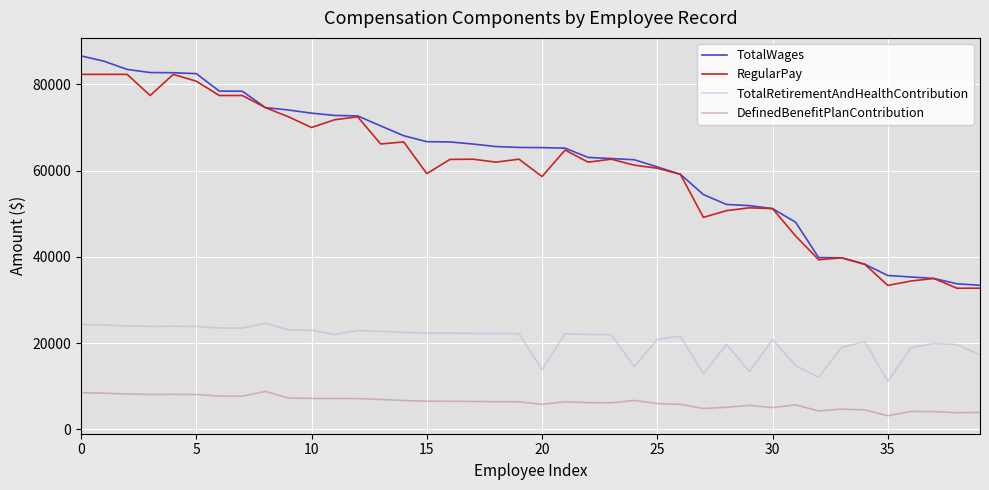

How many lines are shown in the chart?

4